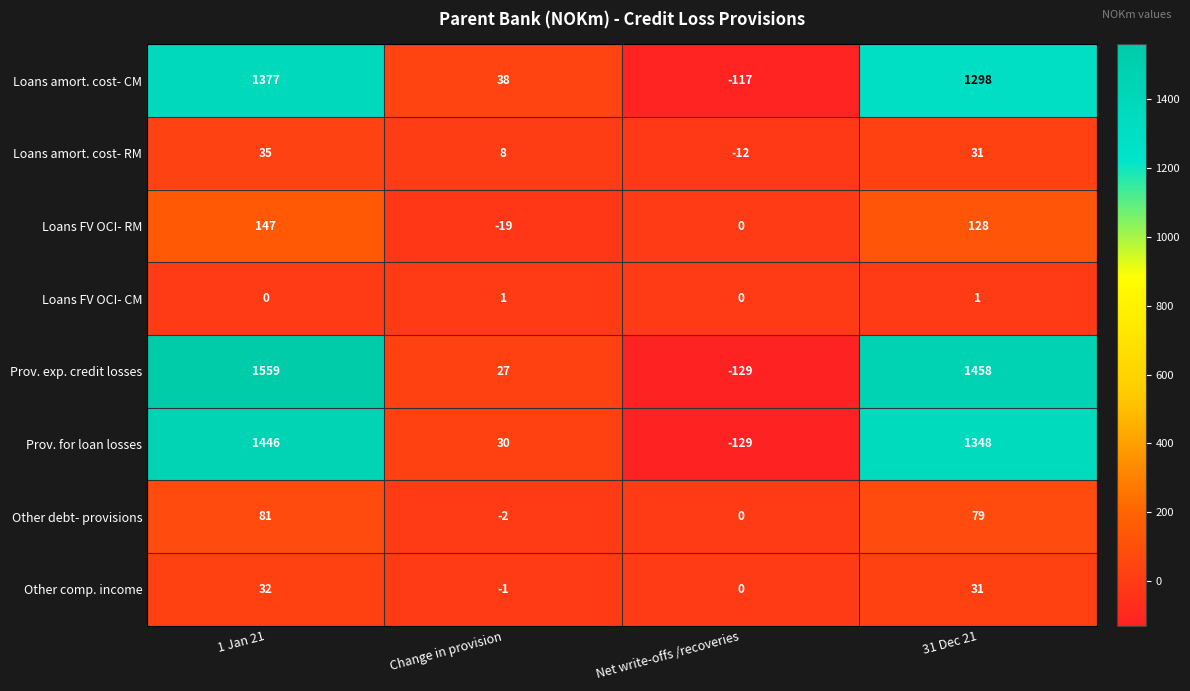

What is the sum of the Loans FV OCI- RM values at Net write-offs /recoveries and Change in provision?

-19